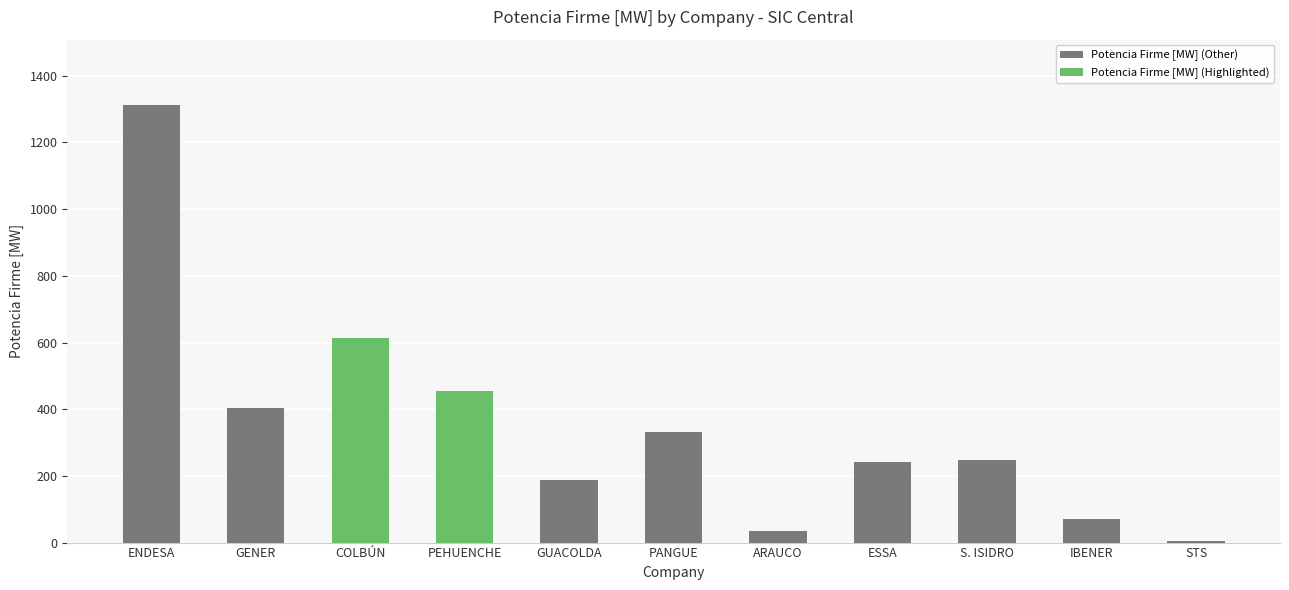

What value does the data have at GUACOLDA?

186.4